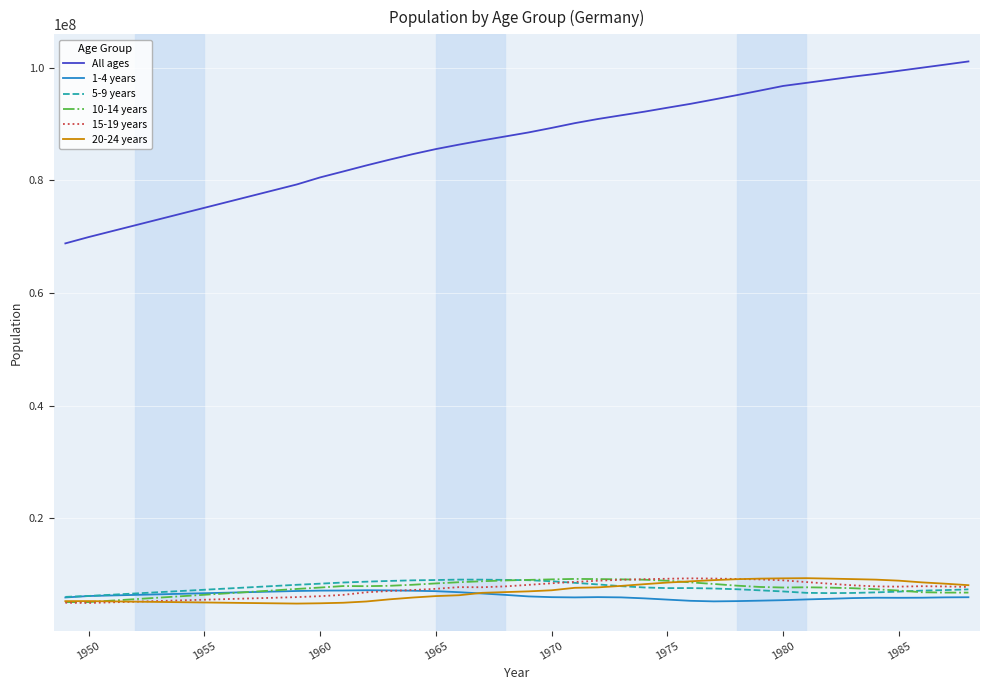

True or false: 20-24 years and All ages intersect in this chart.

False